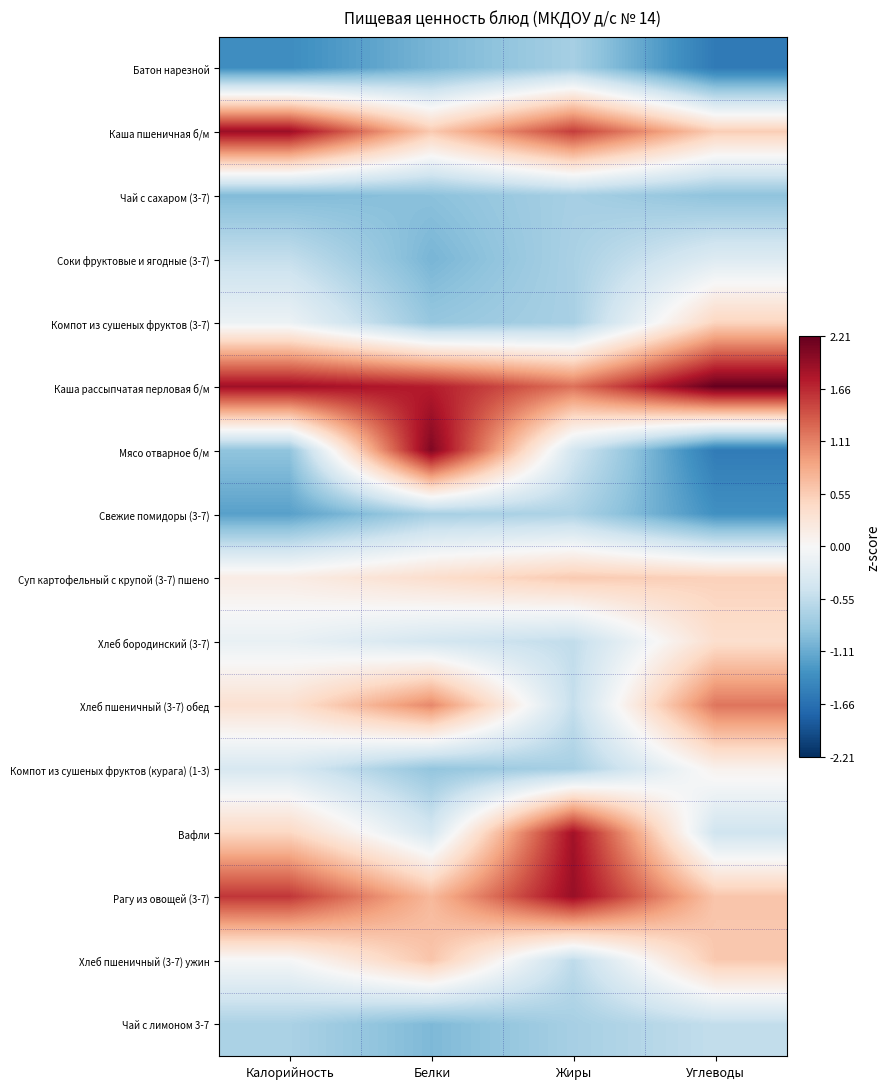

Reading left to right, what are all the values shown in this chart?

Батон нарезной: Калорийность=-1.4	Белки=-1.0	Жиры=-0.7	Углеводы=-1.6
Каша пшеничная б/м: Калорийность=1.9	Белки=0.6	Жиры=1.5	Углеводы=0.6
Чай с сахаром (3-7): Калорийность=-1.0	Белки=-0.9	Жиры=-0.7	Углеводы=-0.9
Соки фруктовые и ягодные (3-7): Калорийность=-0.5	Белки=-1.0	Жиры=-0.7	Углеводы=-0.3
Компот из сушеных фруктов (3-7): Калорийность=-0.1	Белки=-0.8	Жиры=-0.7	Углеводы=0.5
Каша рассыпчатая перловая б/м: Калорийность=1.9	Белки=1.7	Жиры=1.2	Углеводы=2.2
Мясо отварное б/м: Калорийность=-0.9	Белки=2.1	Жиры=-0.4	Углеводы=-1.6
Свежие помидоры (3-7): Калорийность=-1.2	Белки=-0.7	Жиры=-0.7	Углеводы=-1.3
Суп картофельный с крупой (3-7) пшено: Калорийность=0.2	Белки=0.4	Жиры=0.6	Углеводы=0.5
Хлеб бородинский (3-7): Калорийность=-0.2	Белки=-0.4	Жиры=-0.5	Углеводы=0.4
Хлеб пшеничный (3-7) обед: Калорийность=0.3	Белки=1.1	Жиры=-0.5	Углеводы=1.2
Компот из сушеных фруктов (курага) (1-3): Калорийность=-0.4	Белки=-0.9	Жиры=-0.7	Углеводы=0.1
Вафли: Калорийность=0.5	Белки=-0.4	Жиры=1.9	Углеводы=-0.4
Рагу из овощей (3-7): Калорийность=1.6	Белки=0.7	Жиры=1.9	Углеводы=0.6
Хлеб пшеничный (3-7) ужин: Калорийность=-0.0	Белки=0.6	Жиры=-0.6	Углеводы=0.6
Чай с лимоном 3-7: Калорийность=-0.7	Белки=-1.0	Жиры=-0.7	Углеводы=-0.5